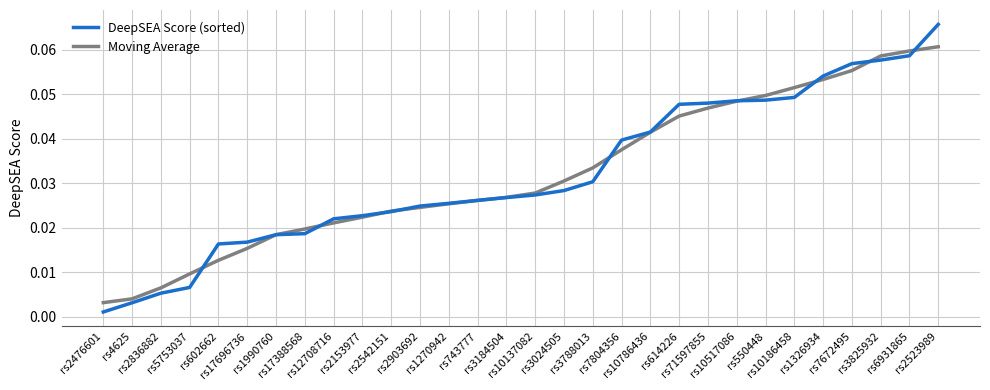

Which series has the largest range (max minus min)?

DeepSEA Score (sorted)